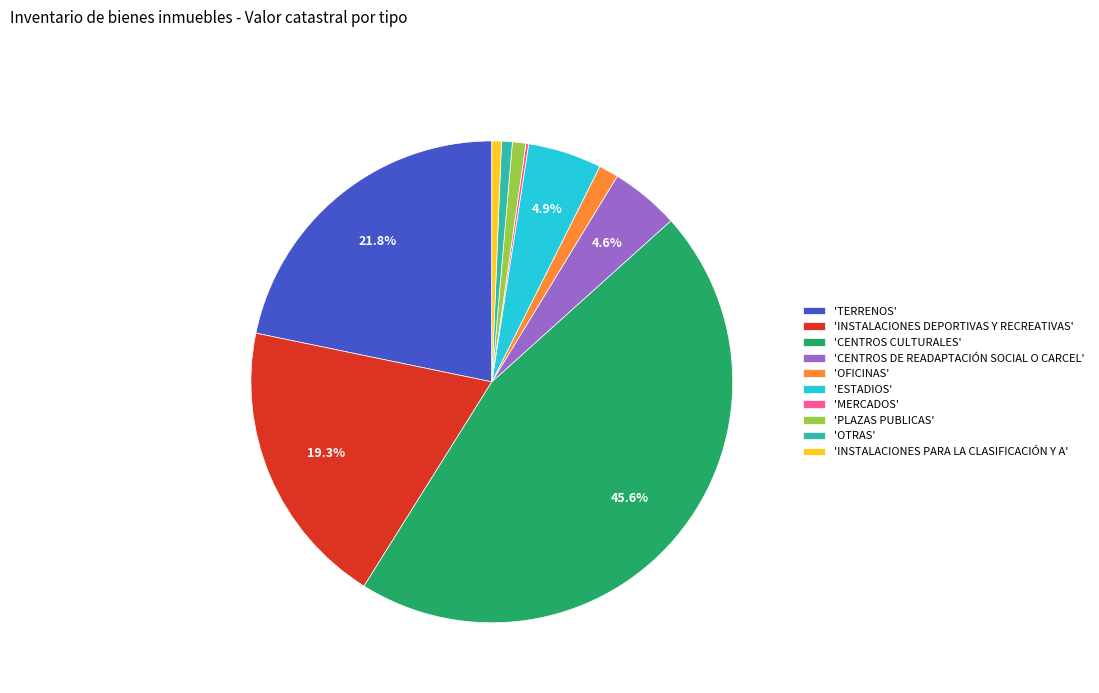

What percentage is NOT represented by 'INSTALACIONES DEPORTIVAS Y RECREATIVAS'?

80.7%